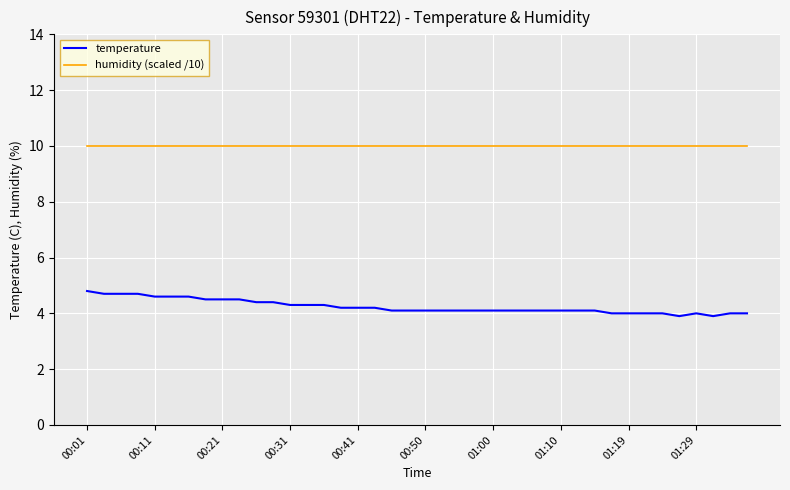

List the series in order of their overall mean, highest first.

humidity (scaled /10), temperature